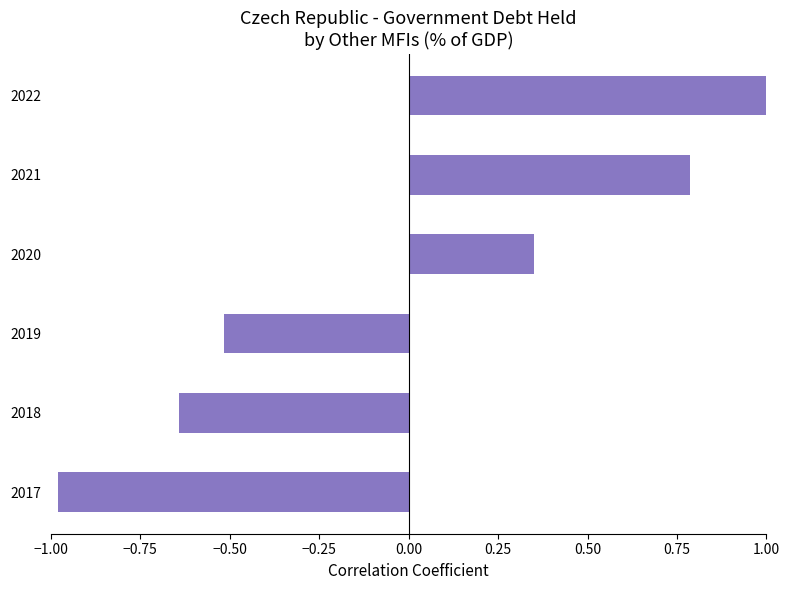

What is the difference between the maximum and minimum values?

2.0